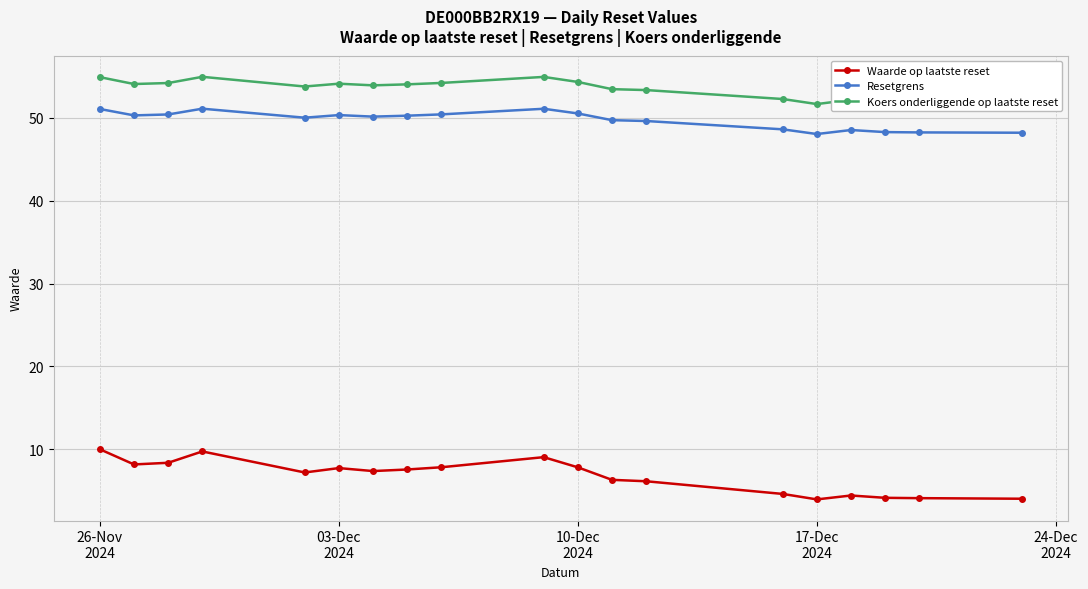

What is the minimum value shown in the chart?

4.0